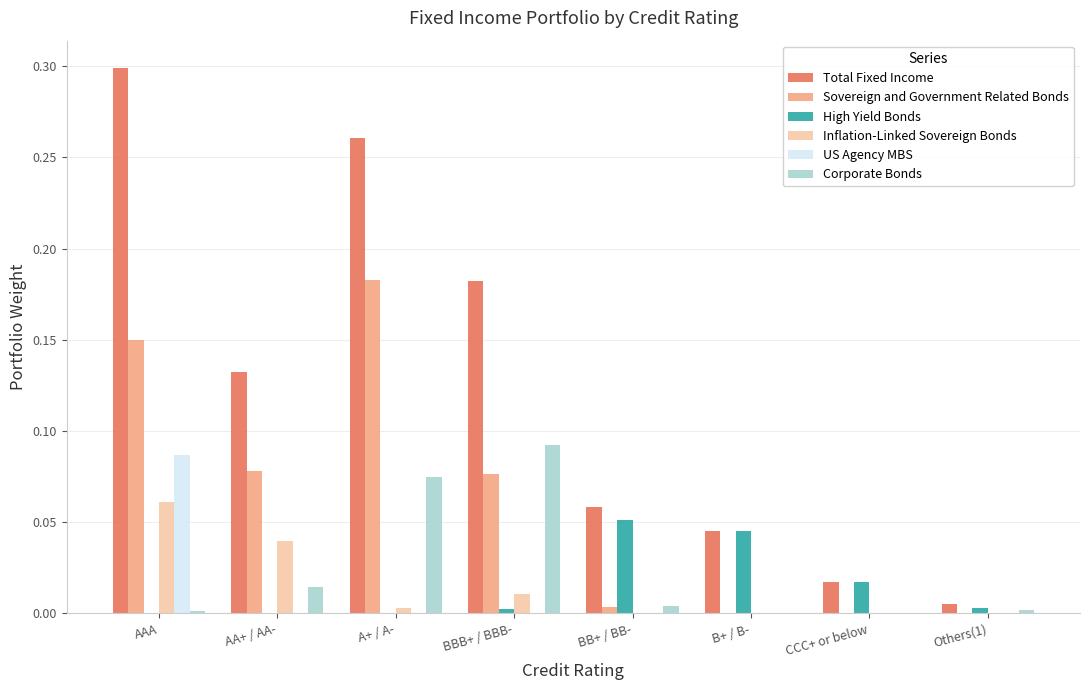

Which series has the largest total across all categories?

Total Fixed Income